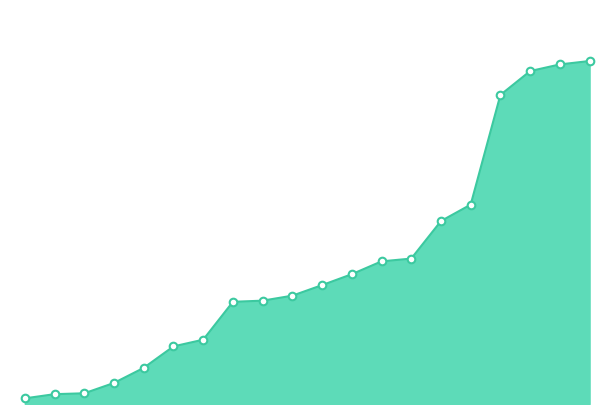

Is this an area chart (filled region under the line)?

Yes